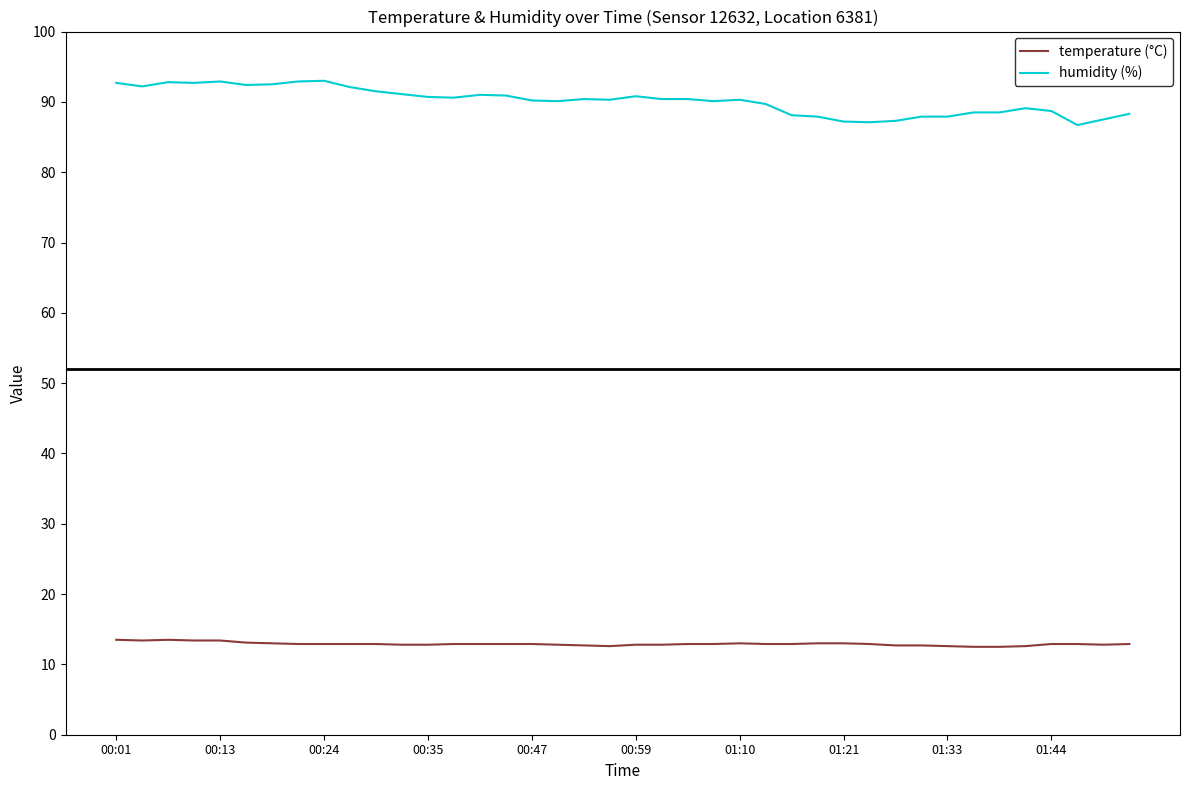

Does the chart have visible grid lines?

No